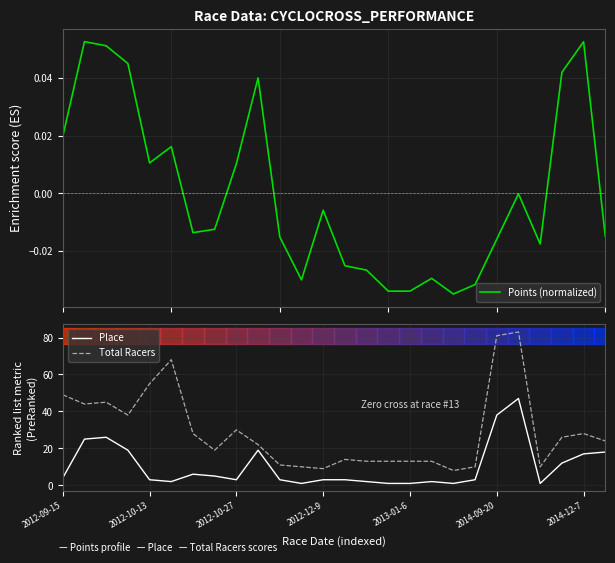

The Place series shows 38 at 2014-09-20. True or false?

True